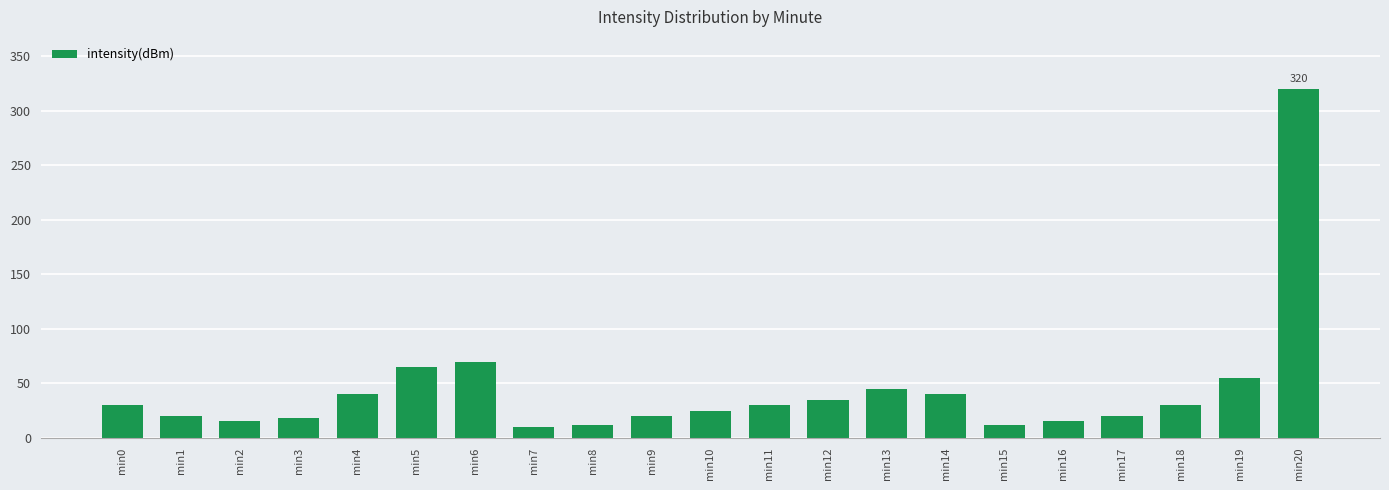

What is the value of the 3rd bar from the left?

15